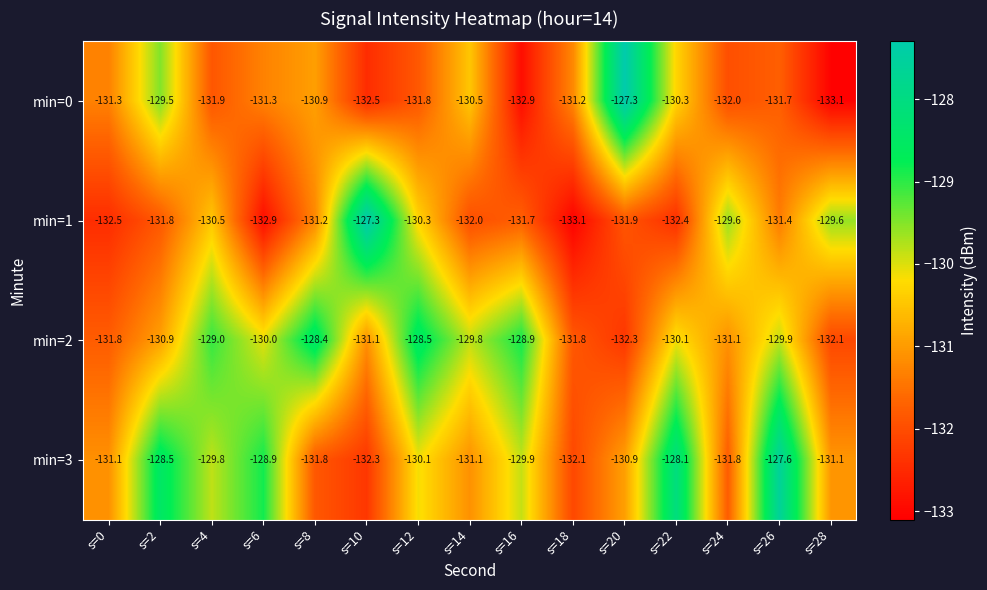

At which label does min=2 reach its minimum?

s=20